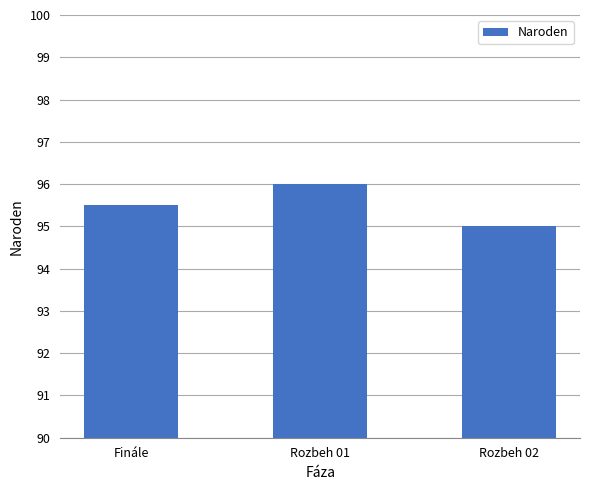

What is the maximum value shown in the chart?

96.0